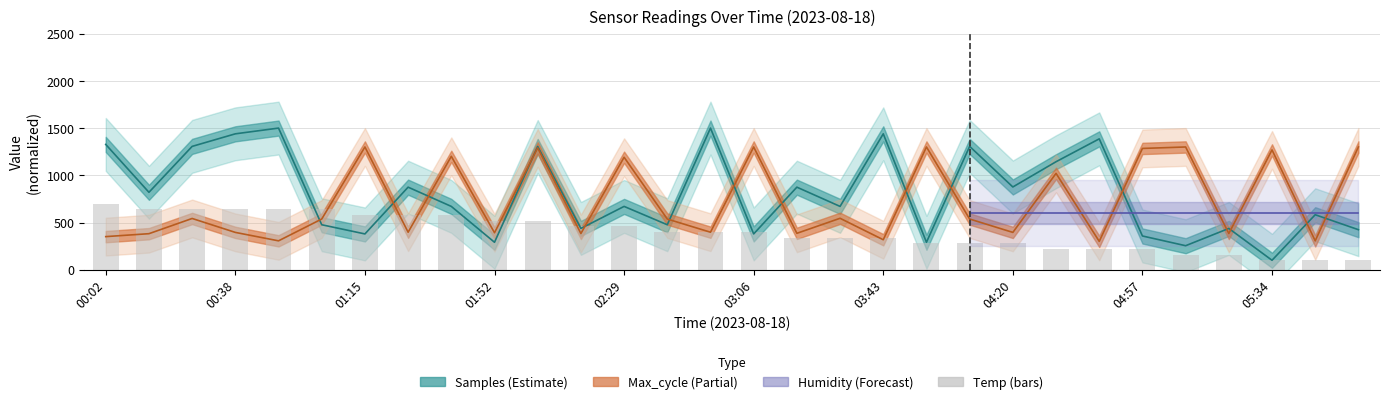

What is the difference between the Max_cycle values at 03:31 and 04:32?

475.7